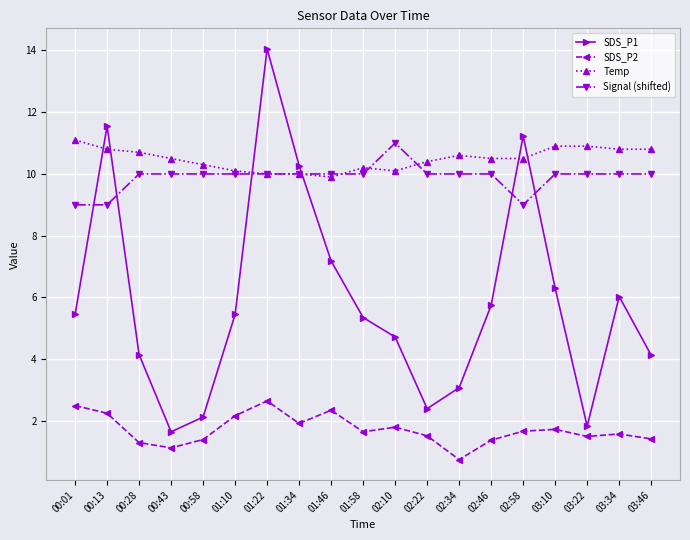

What is the total value across all series at 03:10?

28.9